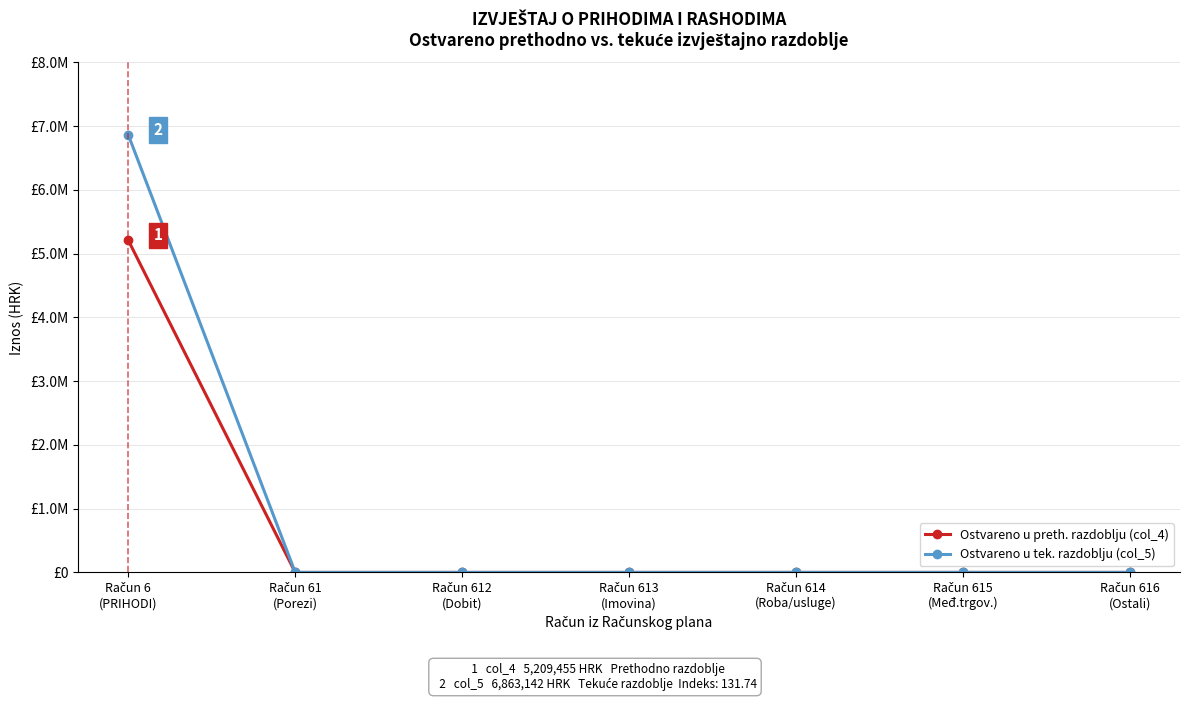

What is the value of the Ostvareno u tek. razdoblju (col_5) point at the 1st from the left?

6863142.0